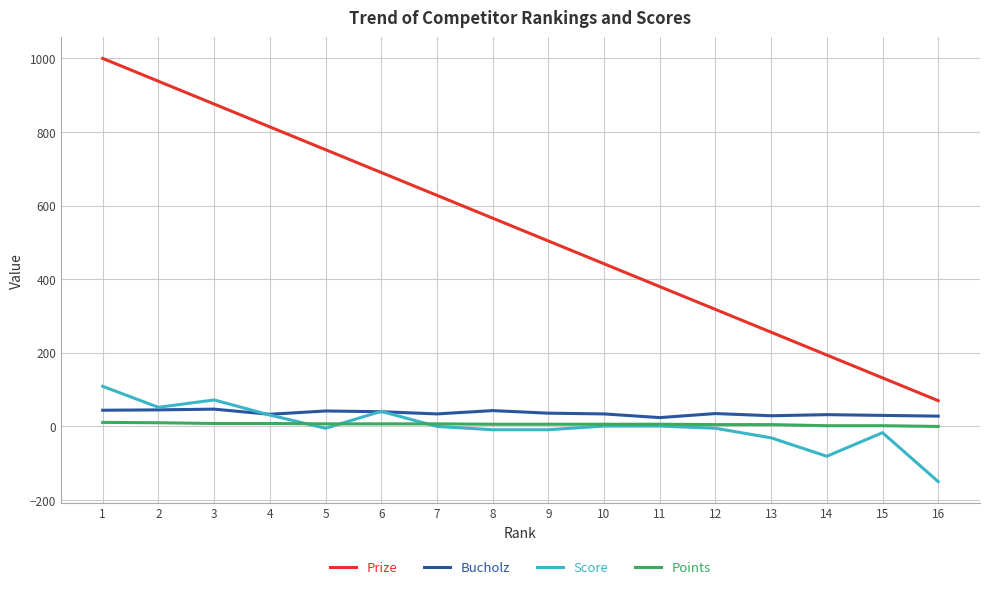

Which series has the largest range (max minus min)?

Prize